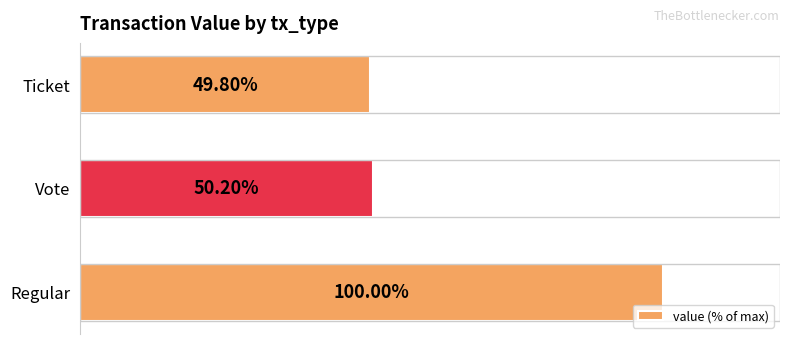

Which label corresponds to the largest value in the chart?

Regular